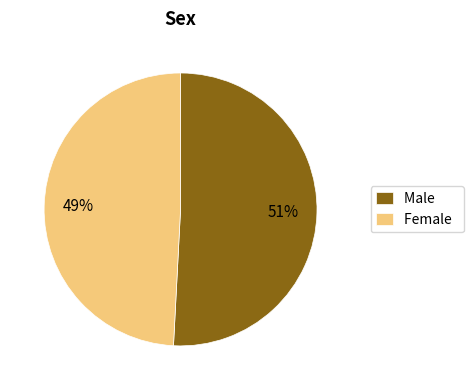

Count the number of slices in the pie.

2